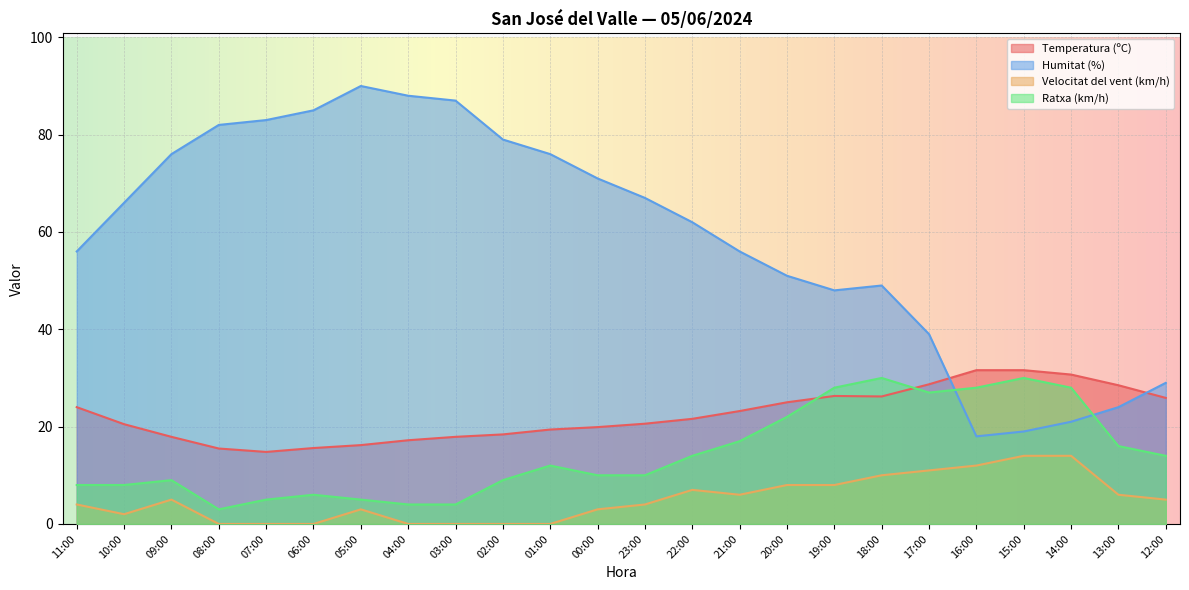

What is the approximate value of Ratxa (km/h) at 12:00?

14.0